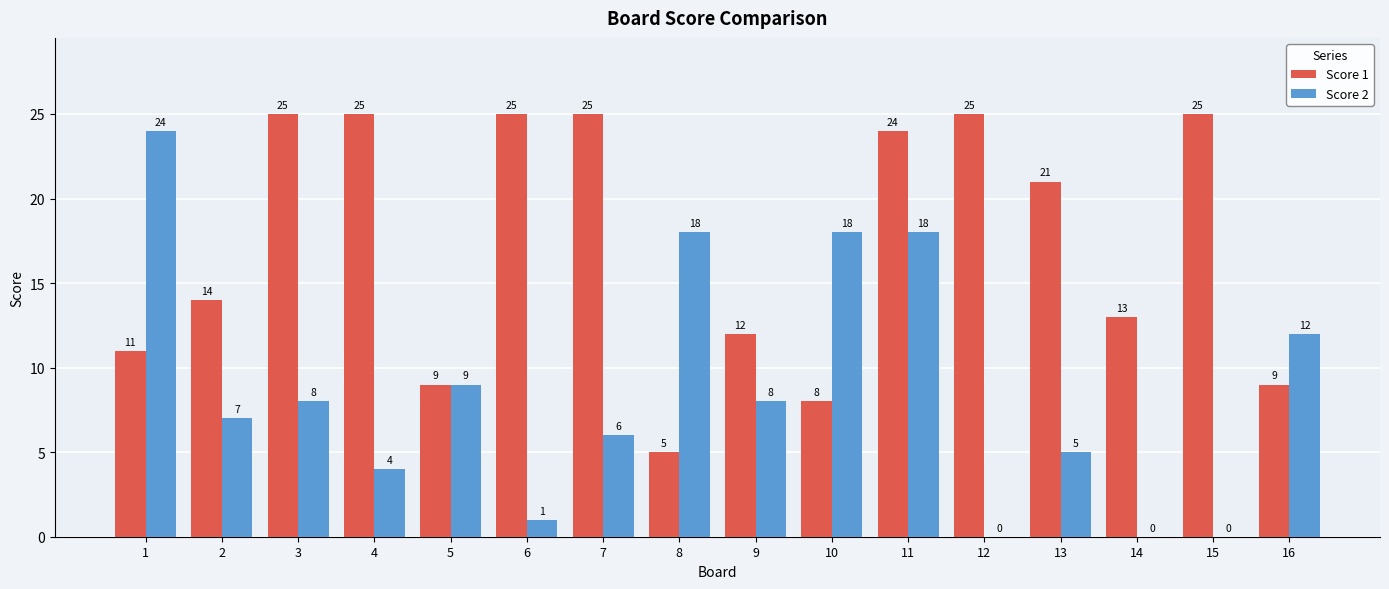

The Score 1 series shows 25 at 4. True or false?

True